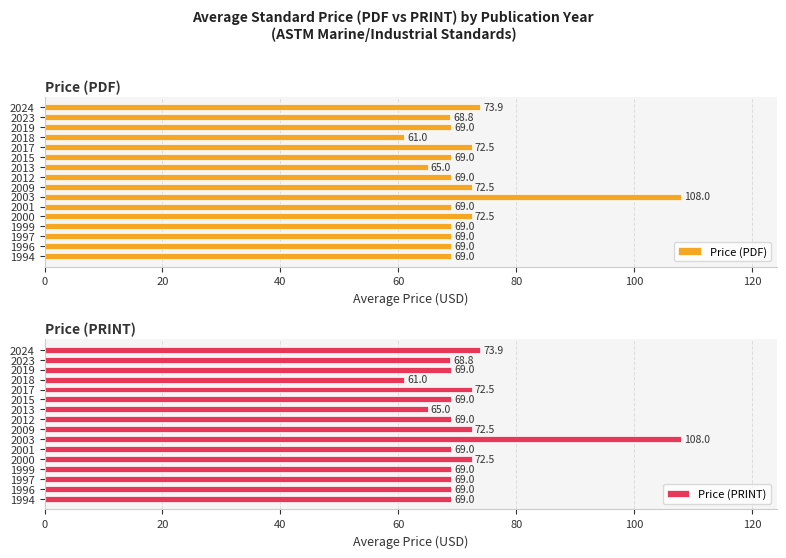

Which category has the highest value in the Price (PDF) series?

2003